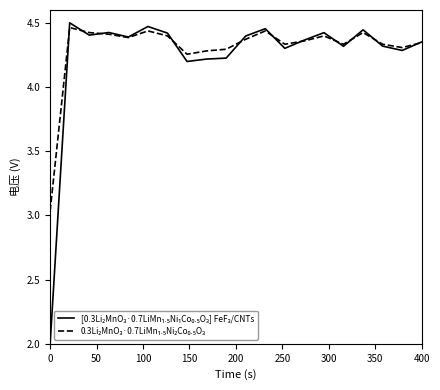

What is the minimum value shown in the chart?

2.0